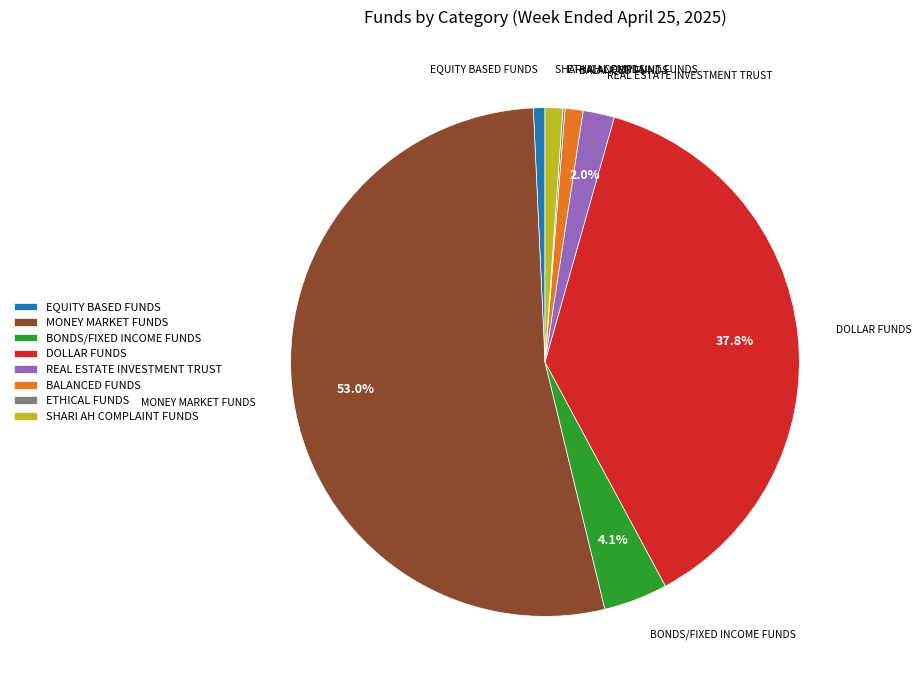

What percentage is the BONDS/FIXED INCOME FUNDS slice, to the nearest percent?

4%